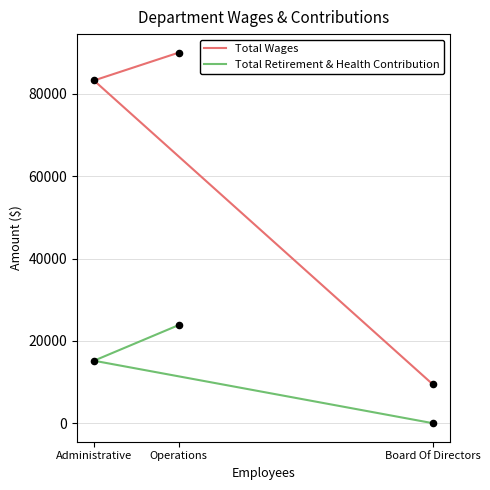

What are all the series names shown in the legend?

Total Wages, Total Retirement & Health Contribution